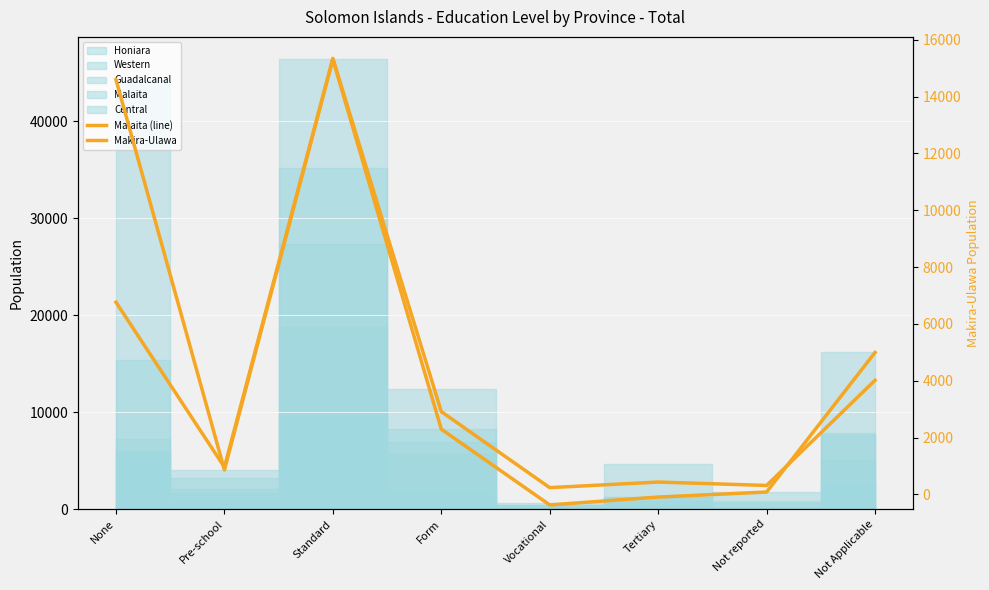

What is the label of the 3rd point from the right?

Tertiary